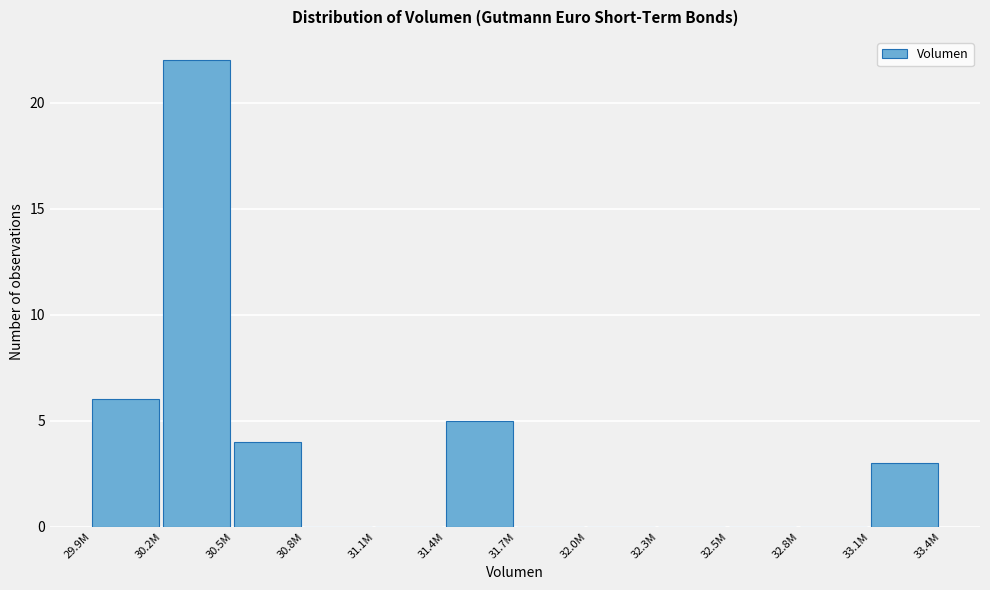

Reading left to right, extract all data points from this chart.

29.9M=6	30.2M=22	30.5M=4	30.8M=0	31.1M=0	31.4M=5	31.7M=0	32.0M=0	32.3M=0	32.5M=0	32.8M=0	33.1M=3